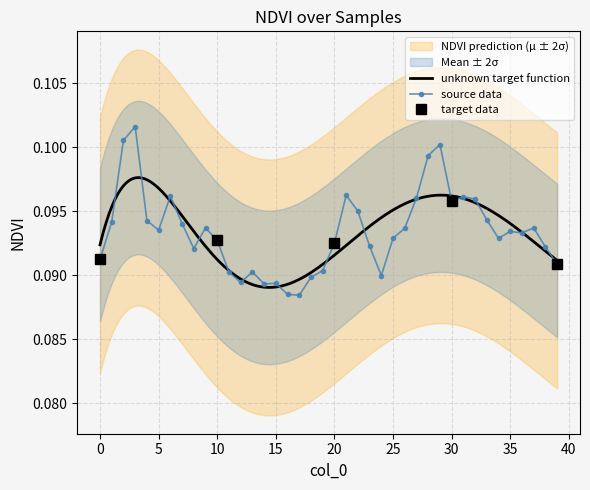

Which label corresponds to the smallest value in the chart?

17